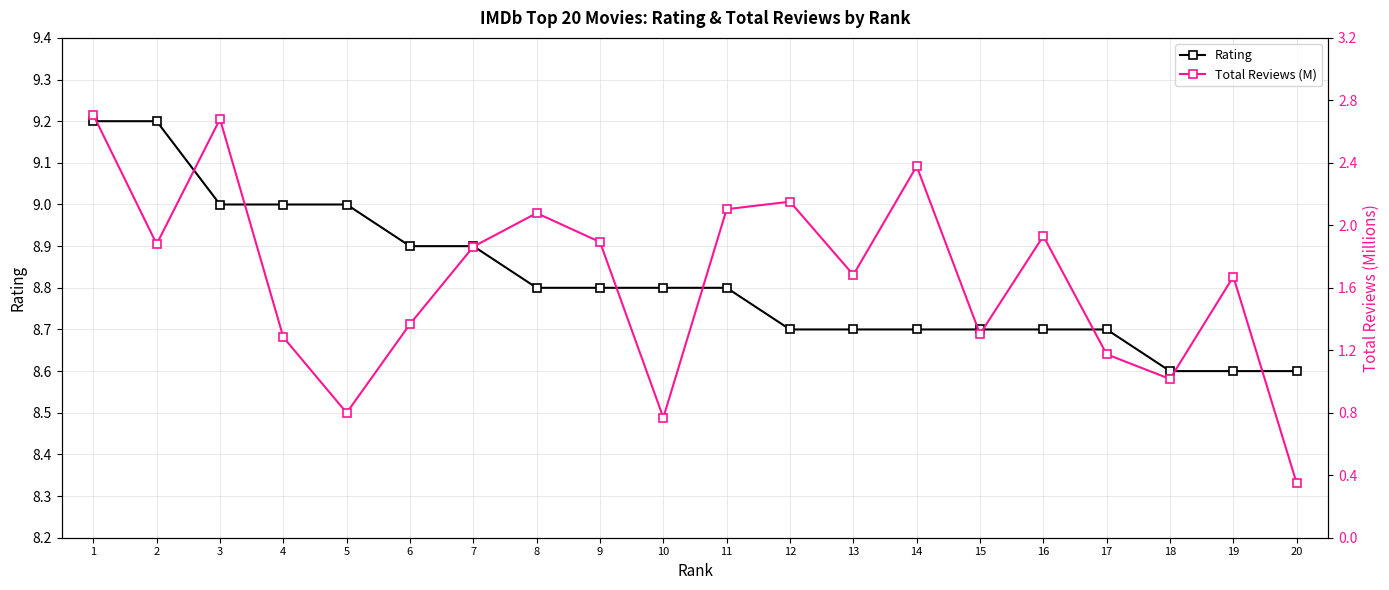

How many categories are shown in the chart?

20